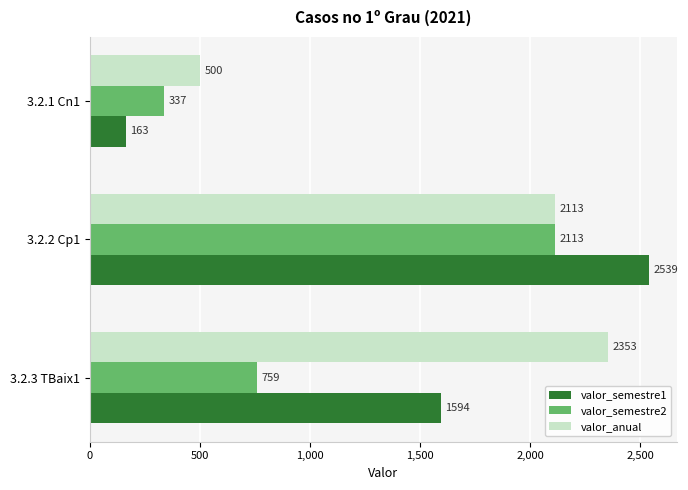

What is the sum of all valor_semestre2 values?

3209